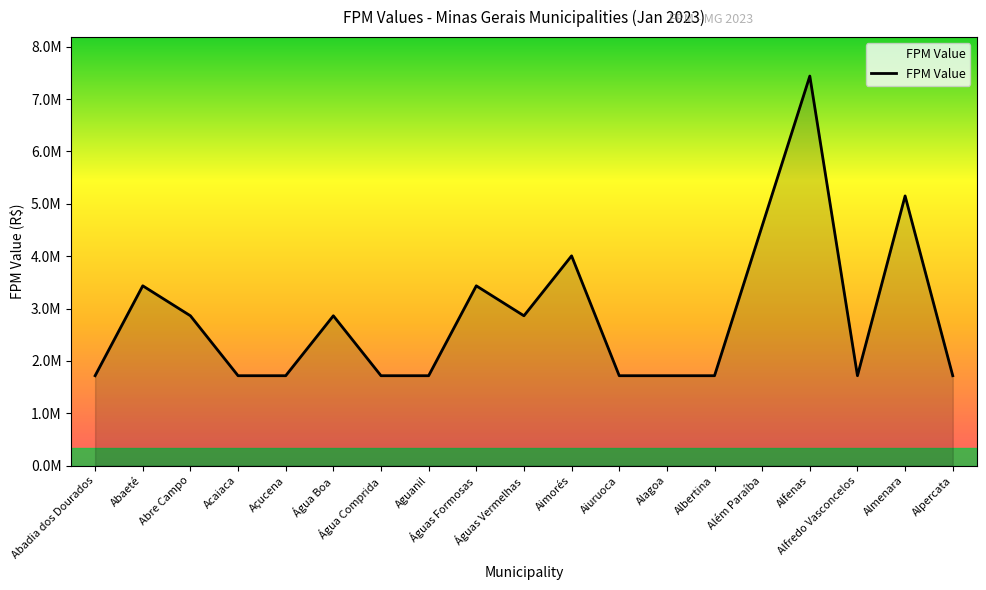

What is the difference between the maximum and minimum values?

5723605.1